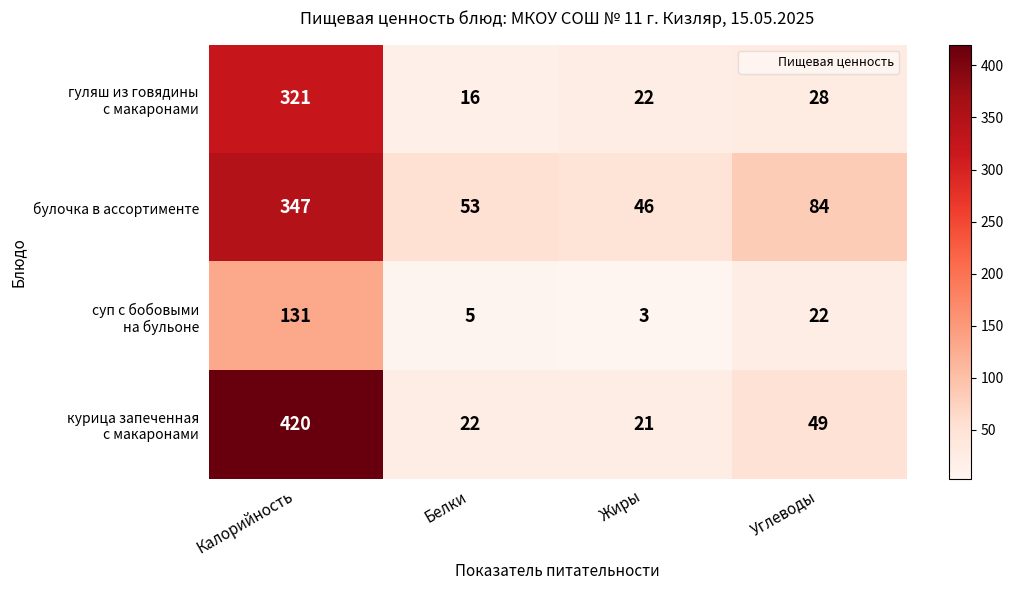

True or false: булочка в ассортименте has a value of 46 at Жиры.

True